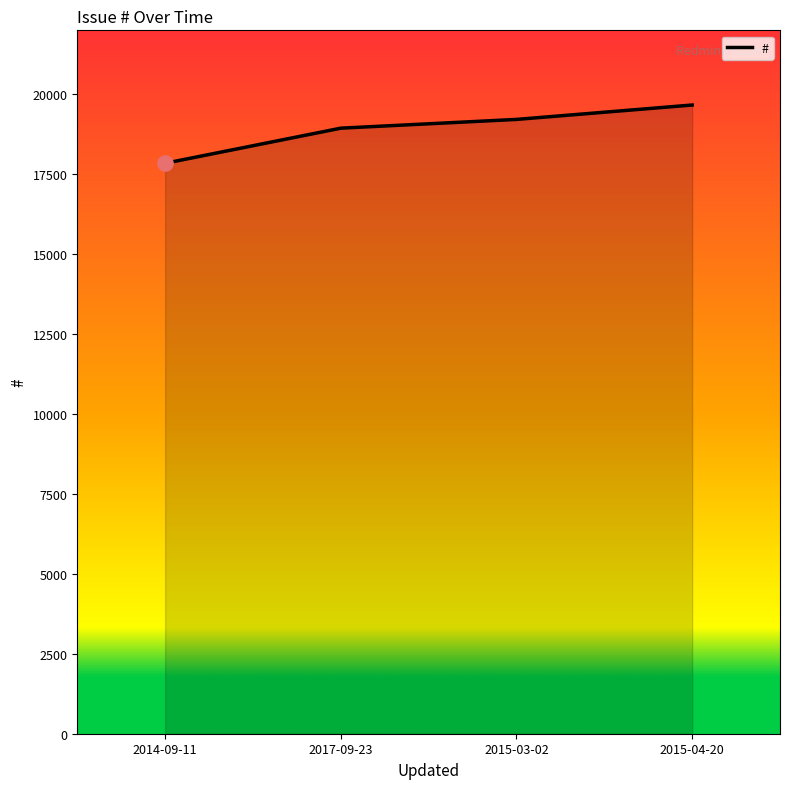

What is the change in value from 2017-09-23 to 2015-03-02?

+274